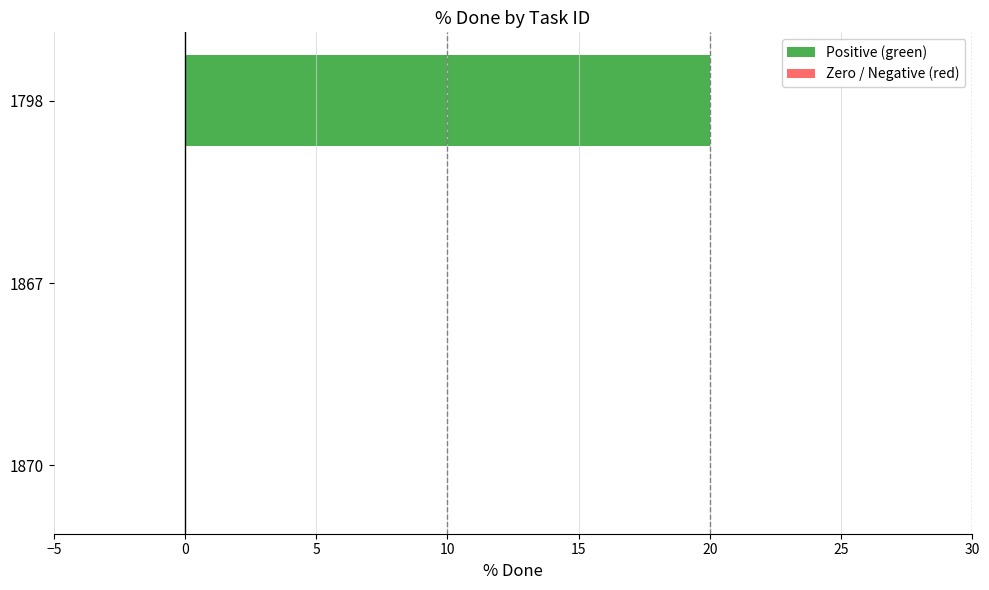

Count the number of data series in this chart.

1